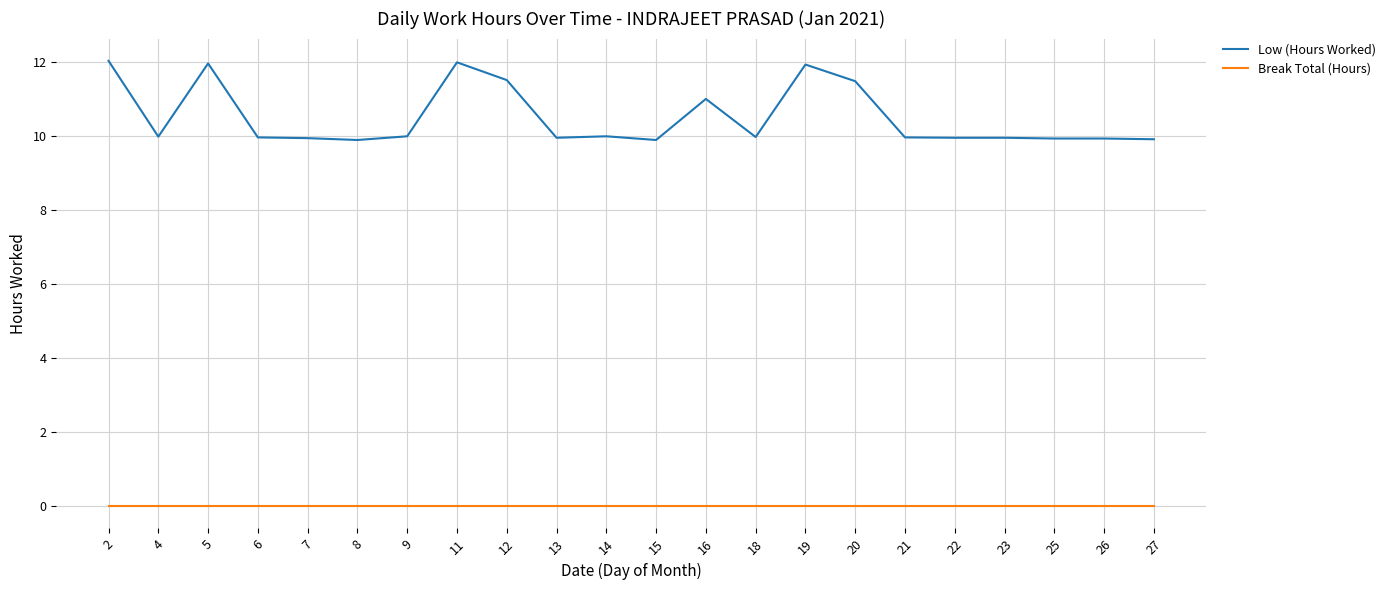

List the series in order of their overall mean, highest first.

Low (Hours Worked), Break Total (Hours)